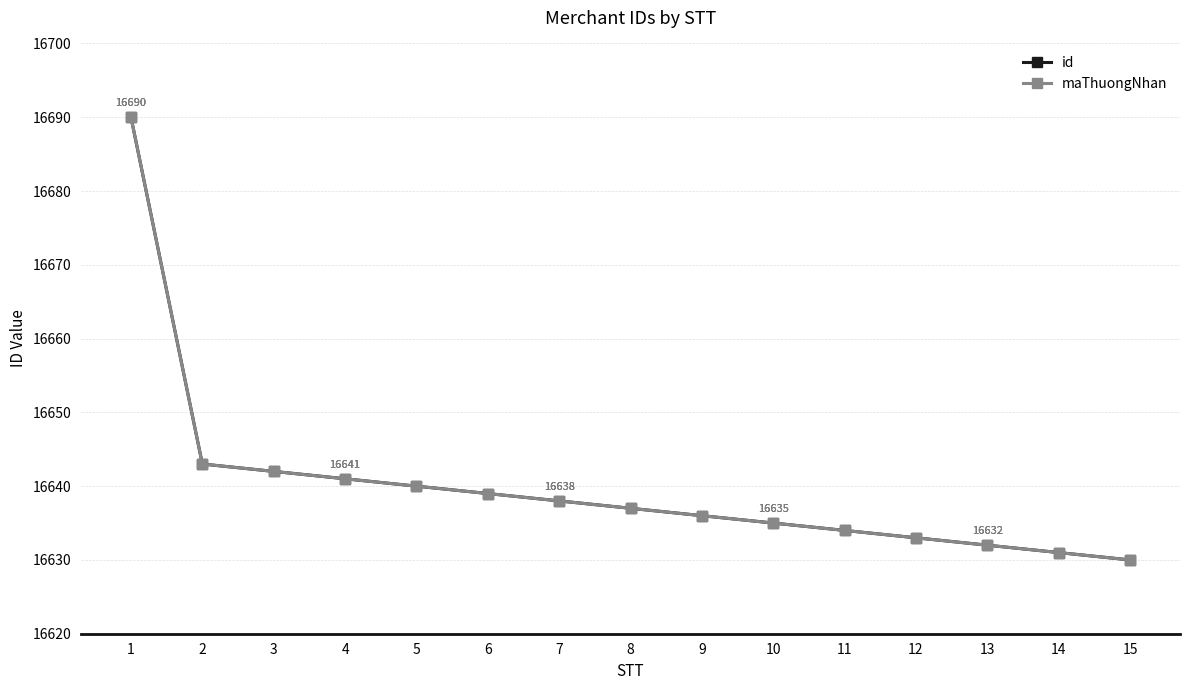

Does the chart have visible grid lines?

Yes